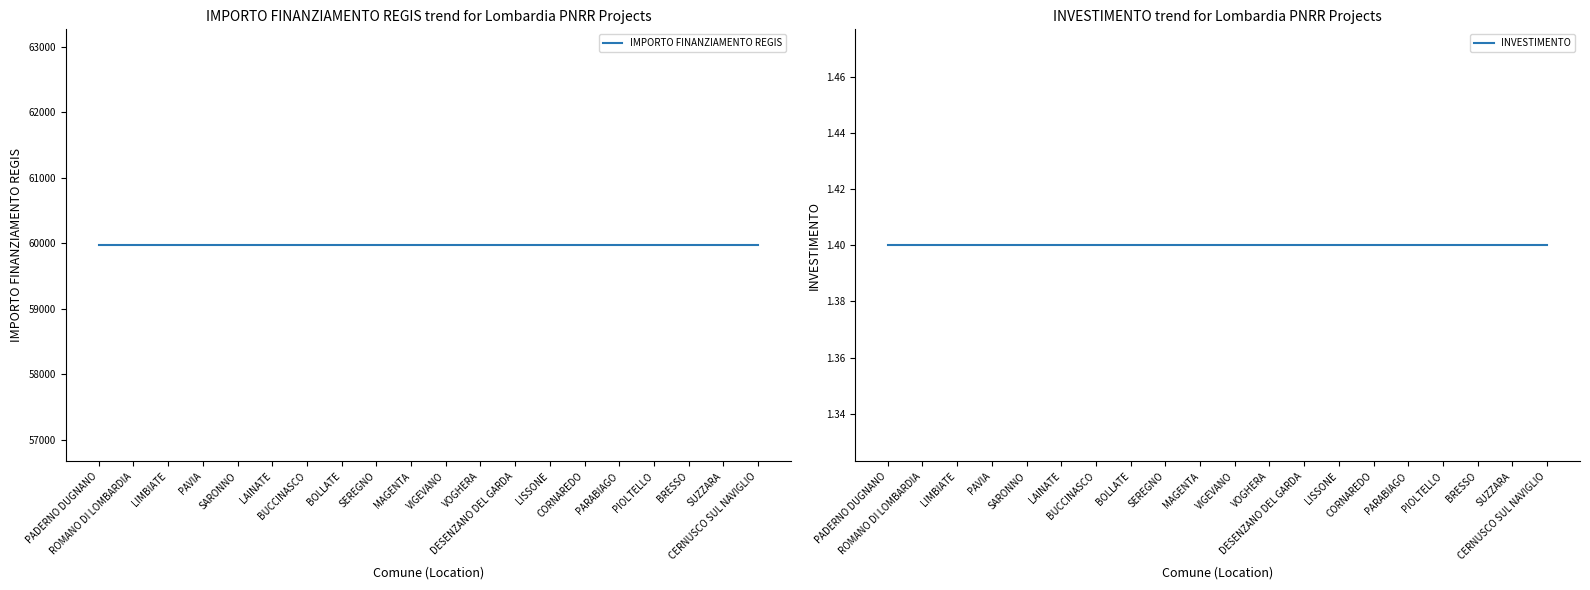

Does the chart display data point markers on the line(s)?

No